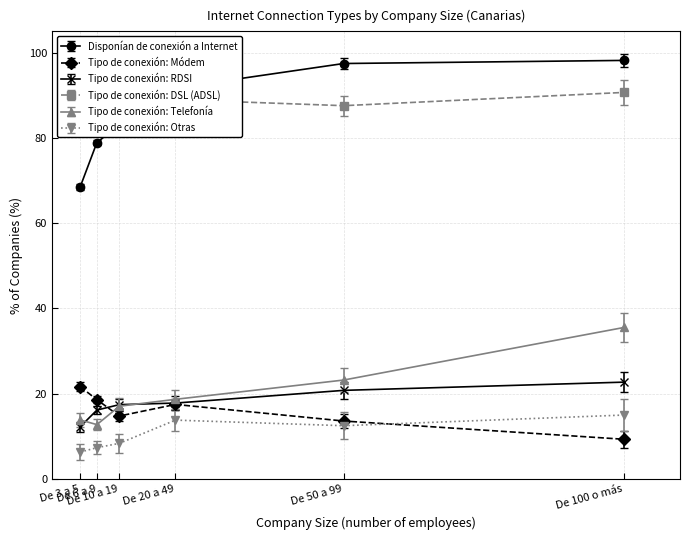

Reading right to left, transcribe all the data shown in this chart.

Disponían de conexión a Internet: De 100 o más=98.2	De 50 a 99=97.5	De 20 a 49=91.7	De 10 a 19=83.0	De 6 a 9=78.9	De 3 a 5=68.5
Tipo de conexión: Módem: De 100 o más=9.3	De 50 a 99=13.6	De 20 a 49=17.5	De 10 a 19=14.8	De 6 a 9=18.6	De 3 a 5=21.7
Tipo de conexión: RDSI: De 100 o más=22.7	De 50 a 99=20.8	De 20 a 49=17.8	De 10 a 19=17.4	De 6 a 9=16.2	De 3 a 5=12.2
Tipo de conexión: DSL (ADSL): De 100 o más=90.7	De 50 a 99=87.6	De 20 a 49=89.0	De 10 a 19=87.6	De 6 a 9=86.8	De 3 a 5=83.5
Tipo de conexión: Telefonía: De 100 o más=35.5	De 50 a 99=23.2	De 20 a 49=18.7	De 10 a 19=17.1	De 6 a 9=12.8	De 3 a 5=13.8
Tipo de conexión: Otras: De 100 o más=15.0	De 50 a 99=12.5	De 20 a 49=13.8	De 10 a 19=8.4	De 6 a 9=7.3	De 3 a 5=6.3